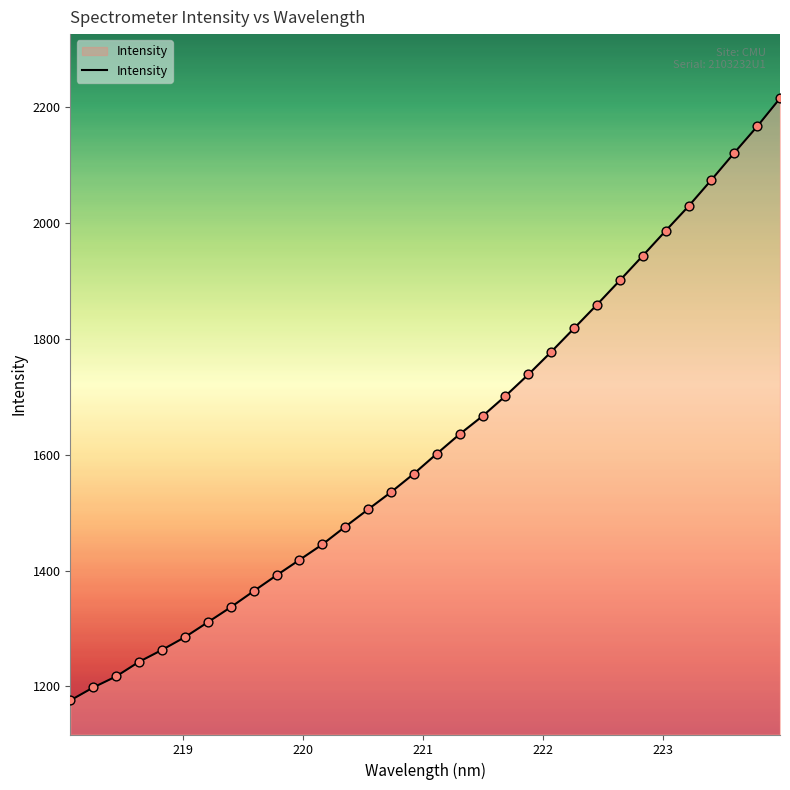

What is the minimum value shown in the chart?

1175.9